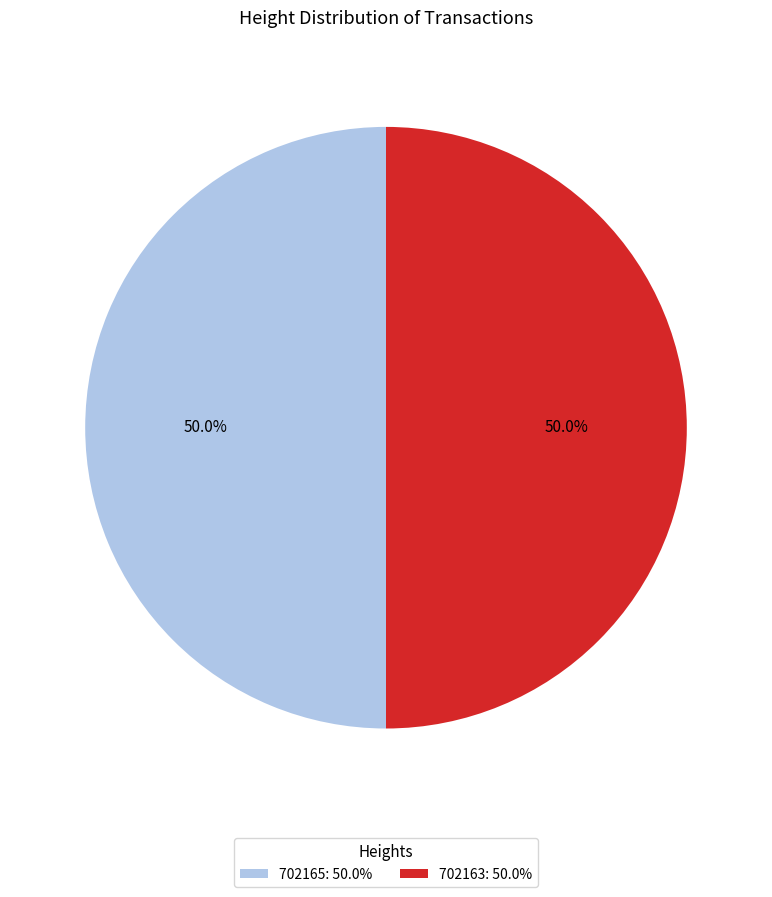

What percentage is NOT represented by 702163?

50.0%